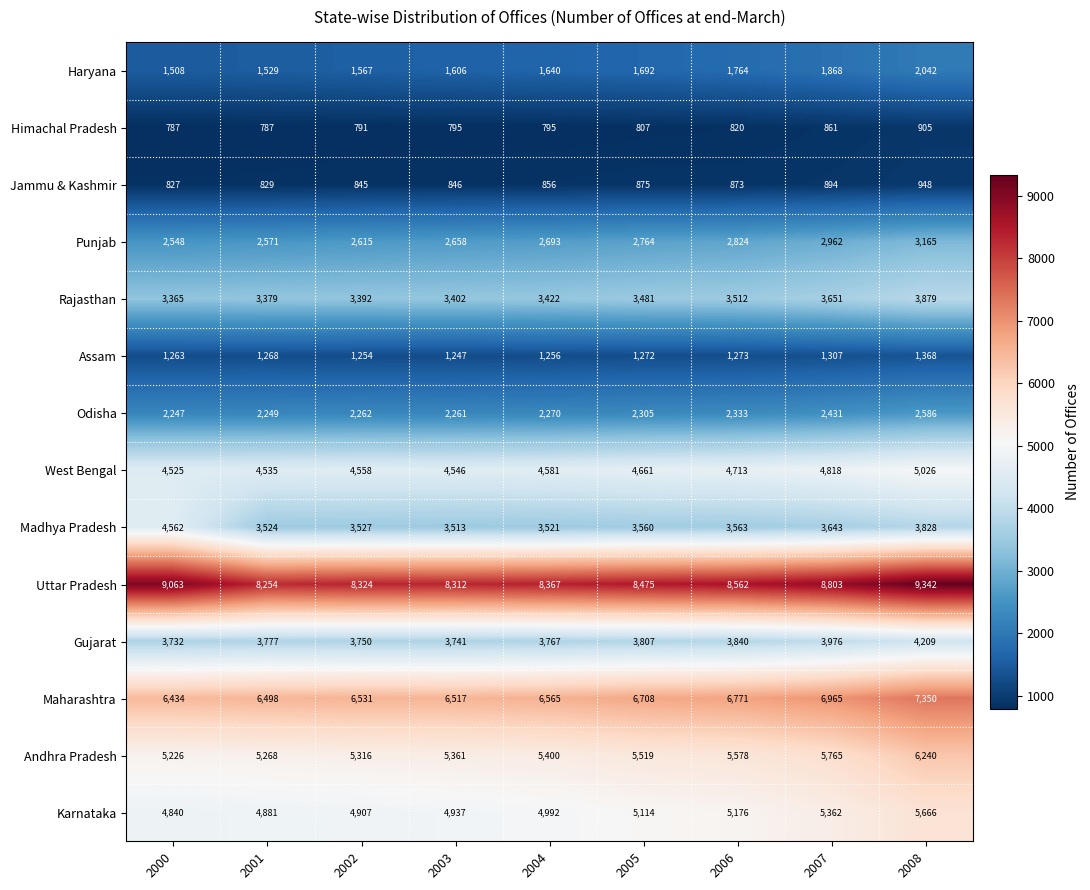

Between 2007 and 2008, which series saw the biggest shift?

Uttar Pradesh